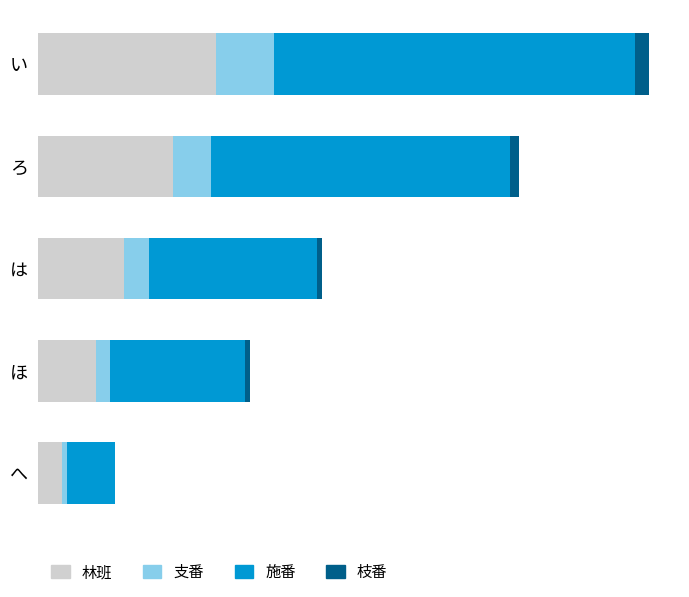

What are all the series names shown in the legend?

林班, 支番, 施番, 枝番